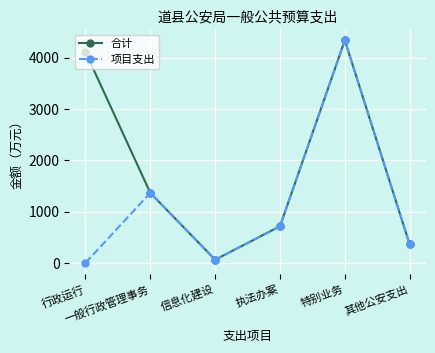

At which category is the sum across all series the highest?

特别业务